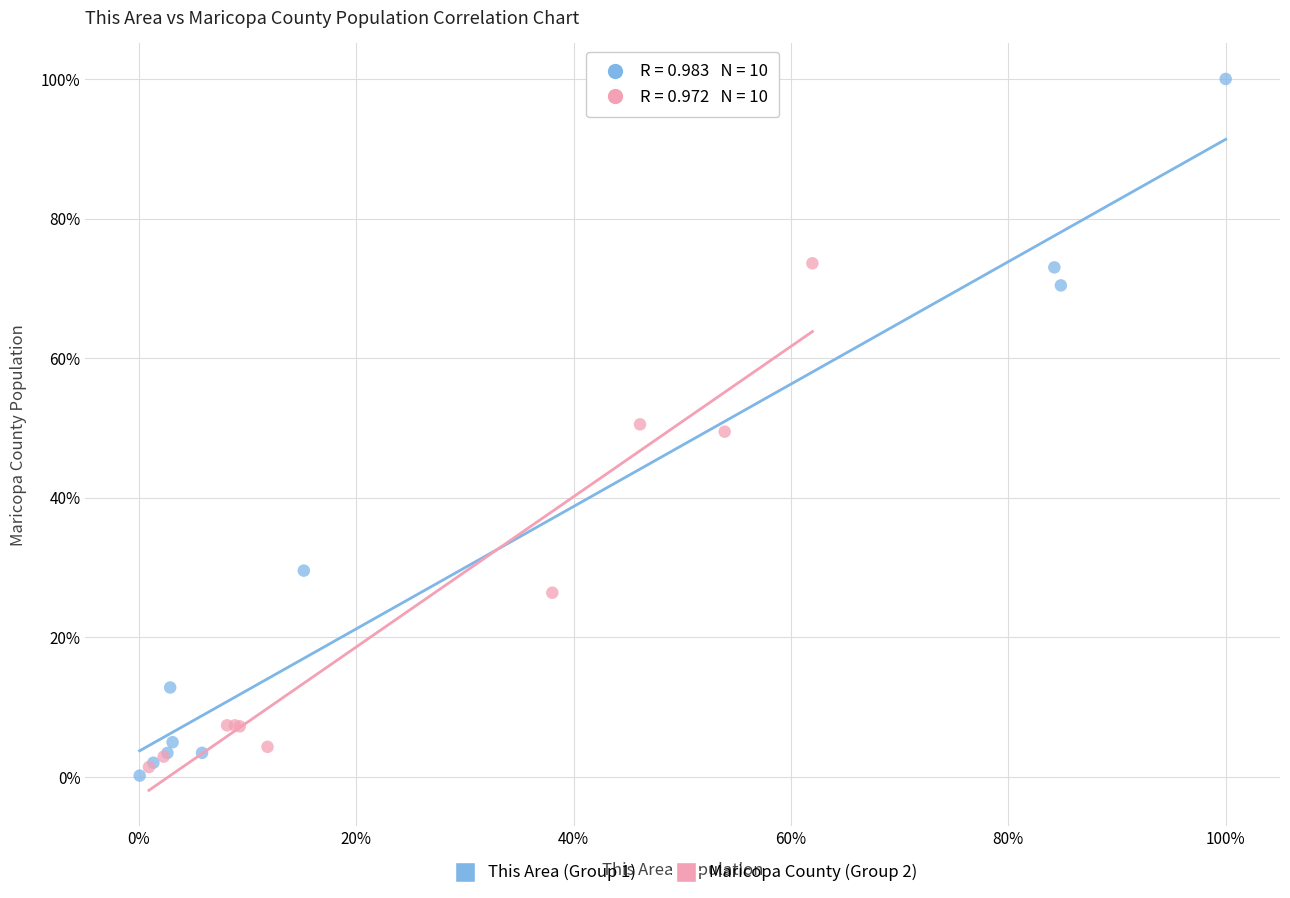

What are all the series names shown in the legend?

This Area (Group 1), Maricopa County (Group 2)